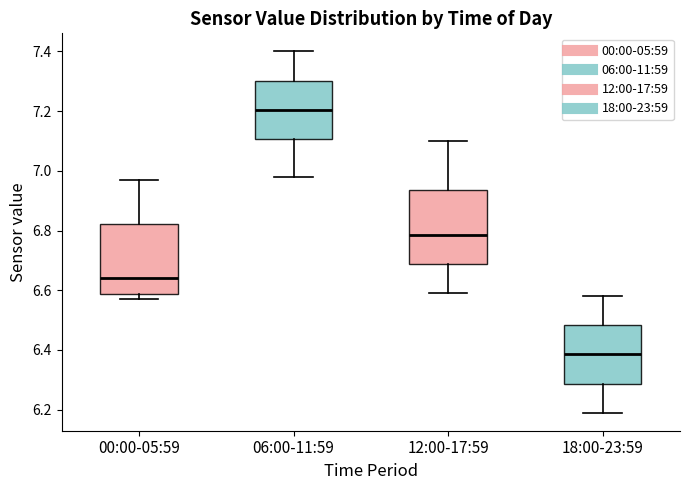

Reading left to right, transcribe this box plot: for each box, give where its median line is, the range the box spans, and where its two whiskers end, as read against the y-axis. The values are not printed on the chart, so give them approximately, as read against the axis.

00:00-05:59: median 6.64, box 6.58 to 6.82, whiskers 6.58 (just below the box's lower edge) to 6.98
06:00-11:59: median 7.20, box 7.10 to 7.30, whiskers 6.98 to 7.40
12:00-17:59: median 6.78, box 6.68 to 6.94, whiskers 6.60 to 7.10
18:00-23:59: median 6.38, box 6.28 to 6.48, whiskers 6.20 to 6.58